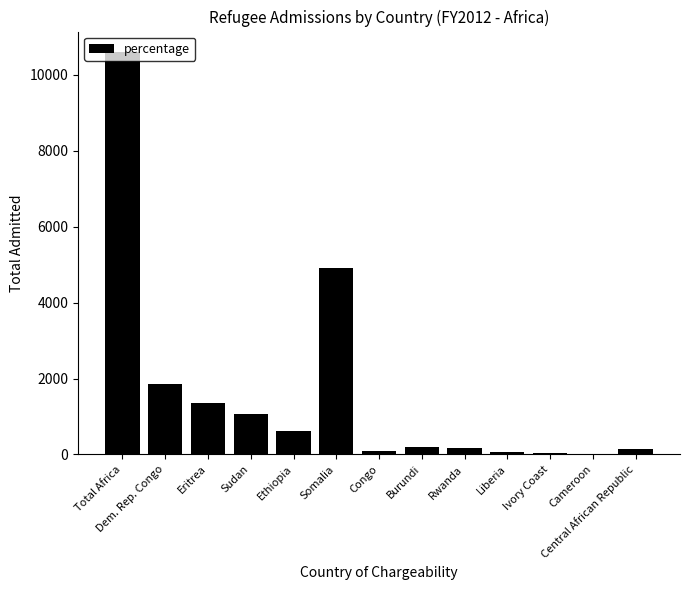

Count the number of data series in this chart.

1